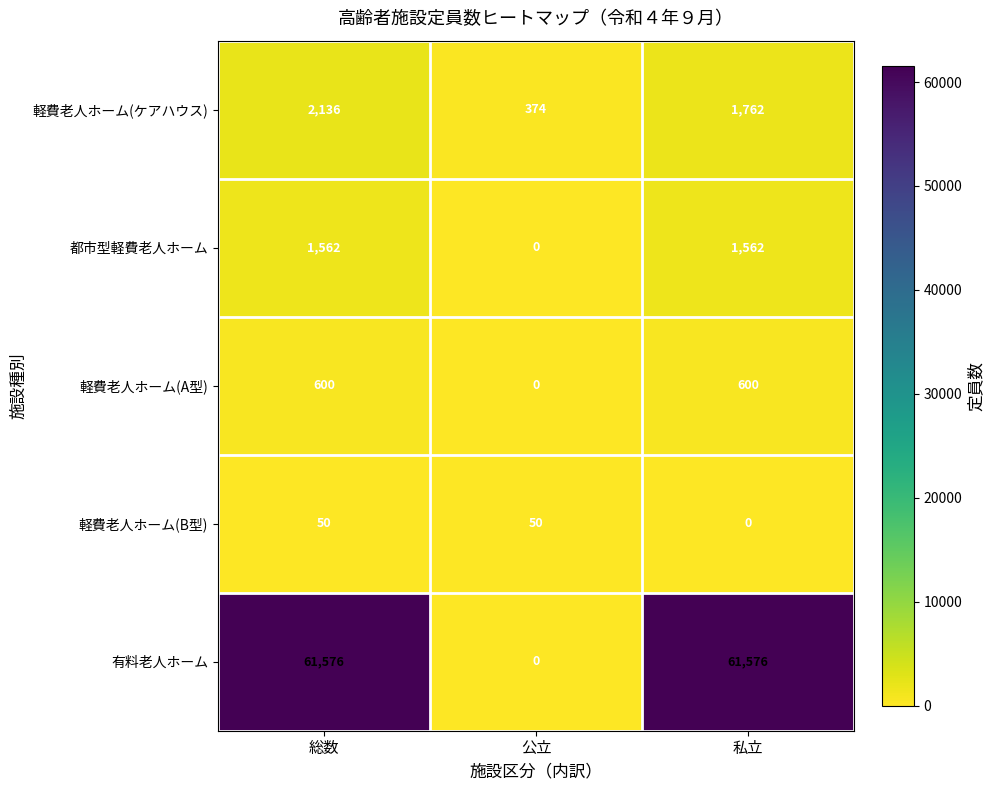

How many data points in 都市型軽費老人ホーム are less than 1562?

1